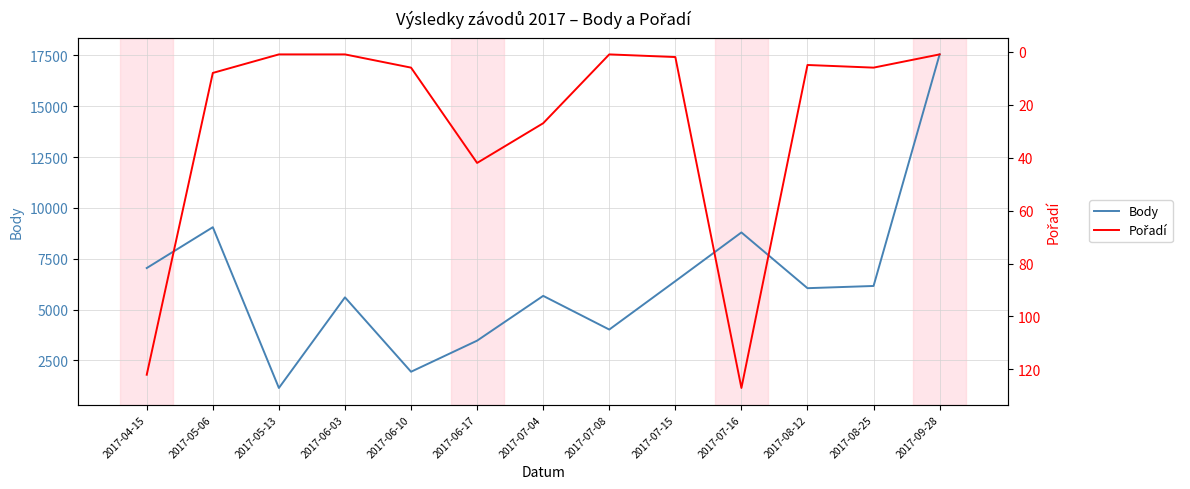

What is the label of the 3rd point from the right?

2017-08-12